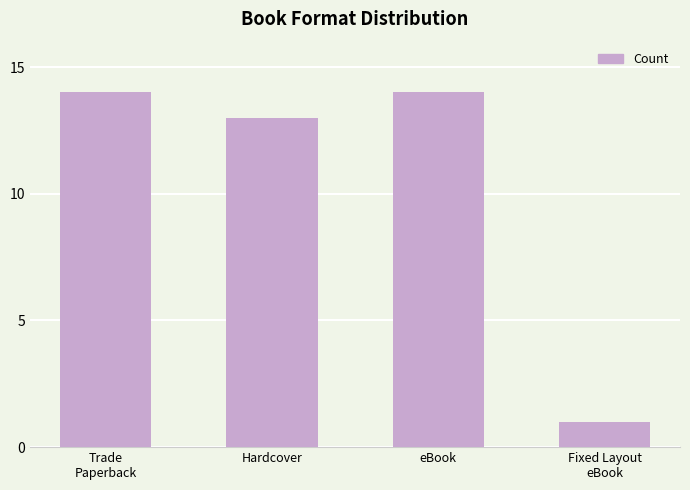

What is the sum of the values at Hardcover and Trade
Paperback?

27